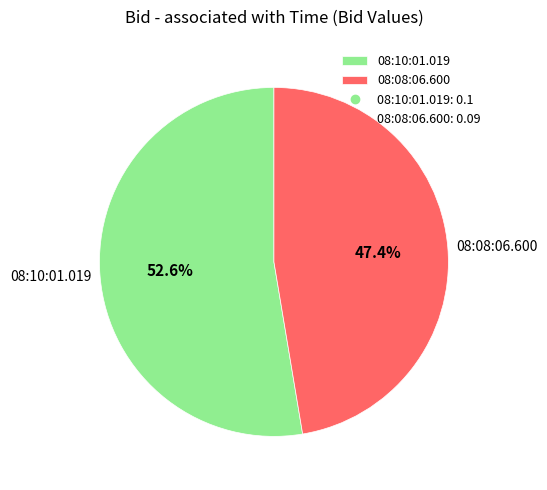

Combined, what portion of the pie is 08:10:01.019 and 08:08:06.600?

100.0%